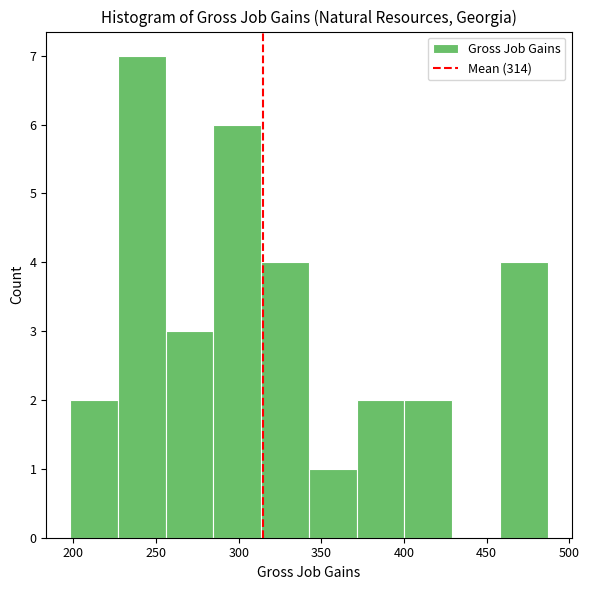

Reading left to right, list every bar in this chart as the range it spans on the x-axis followed by its height. Neither the bar edges nor the heights are printed on the chart, so give them approximately, as read against the axes.

200 to 225: 2
225 to 255: 7
255 to 285: 3
285 to 315: 6
315 to 345: 4
345 to 370: 1
370 to 400: 2
400 to 430: 2
430 to 460: 0
460 to 485: 4